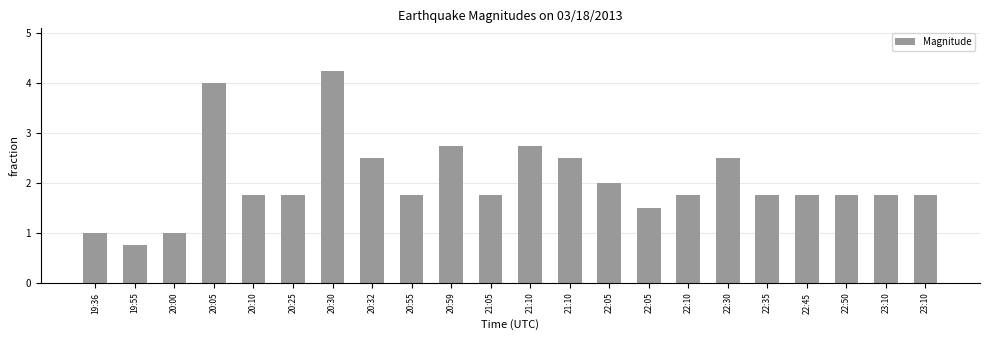

What is the label of the 4th bar from the left?

20:05